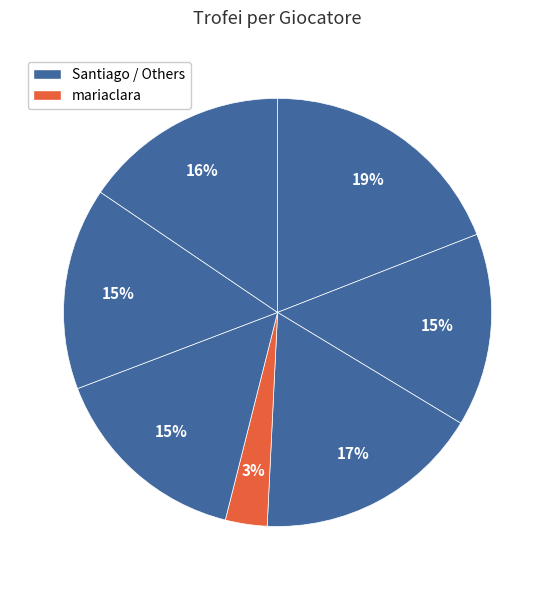

How many slices are in this pie chart?

7